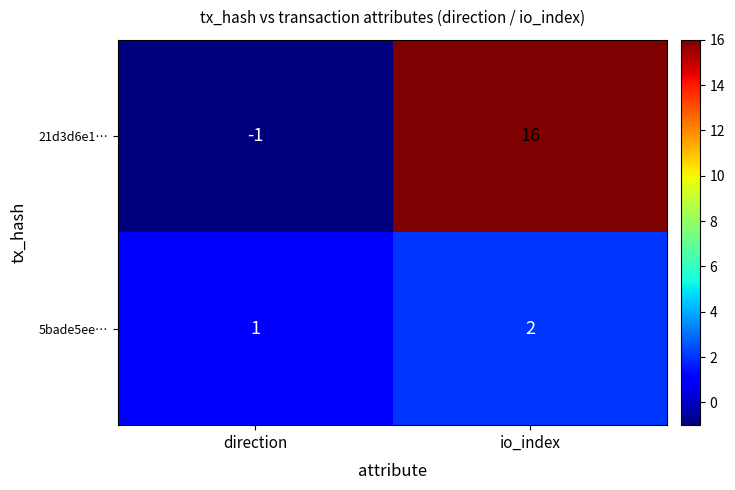

The 21d3d6e1… series shows -1 at direction. True or false?

True